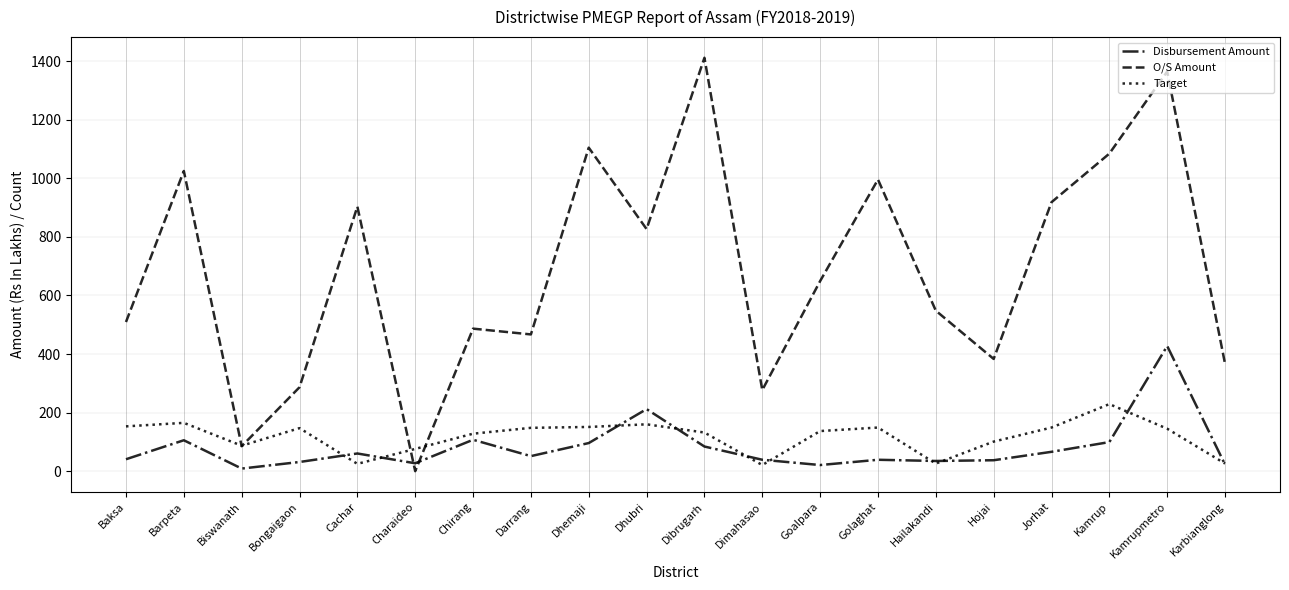

The value of Target at Baksa is 213.0. True or false?

False